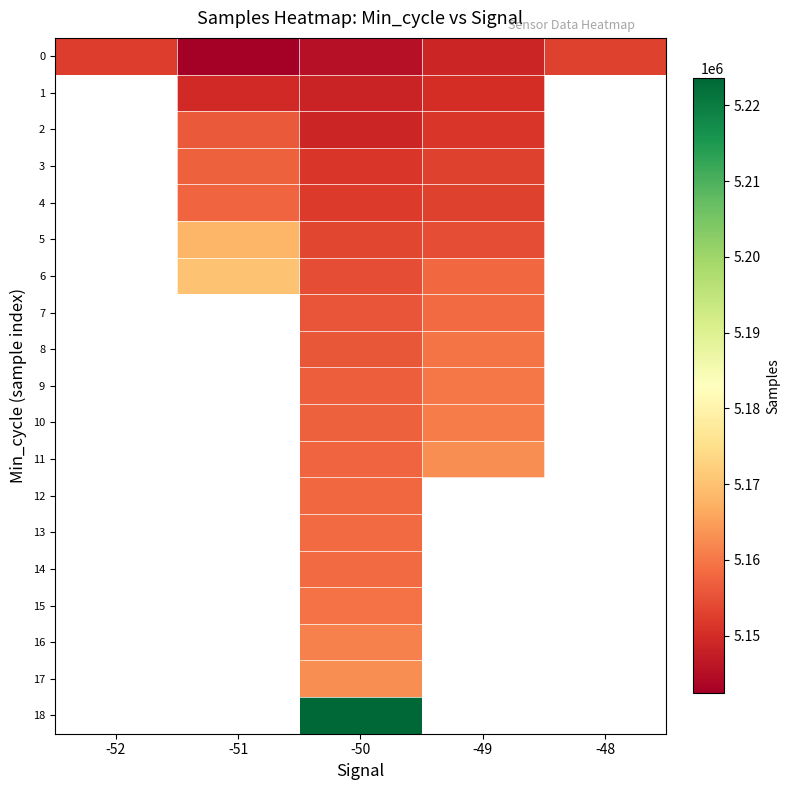

At which category is the sum across all series the highest?

-50